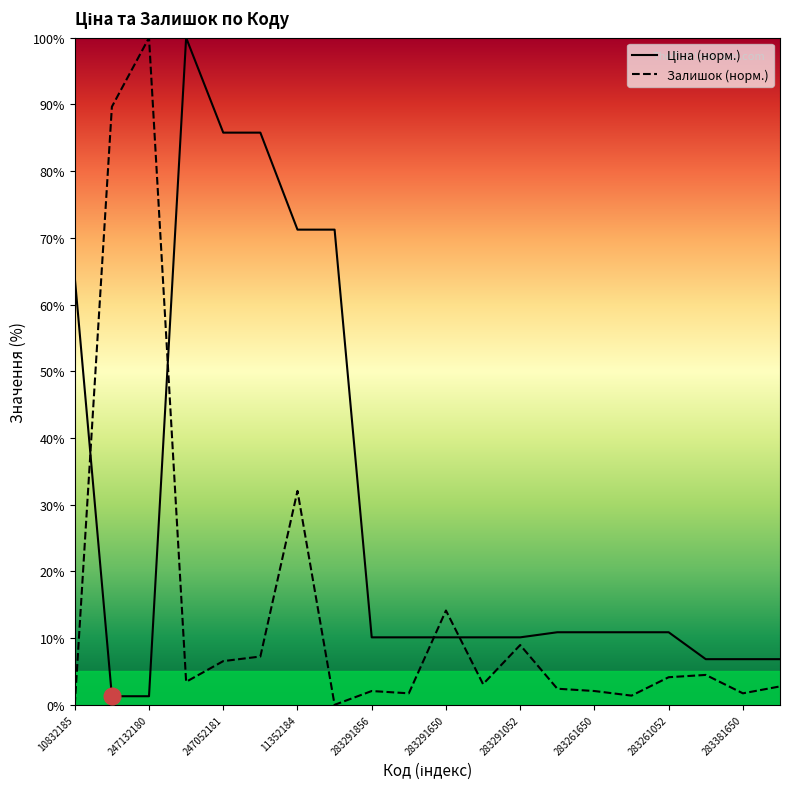

At which label is Ціна closest to 50?

10832185